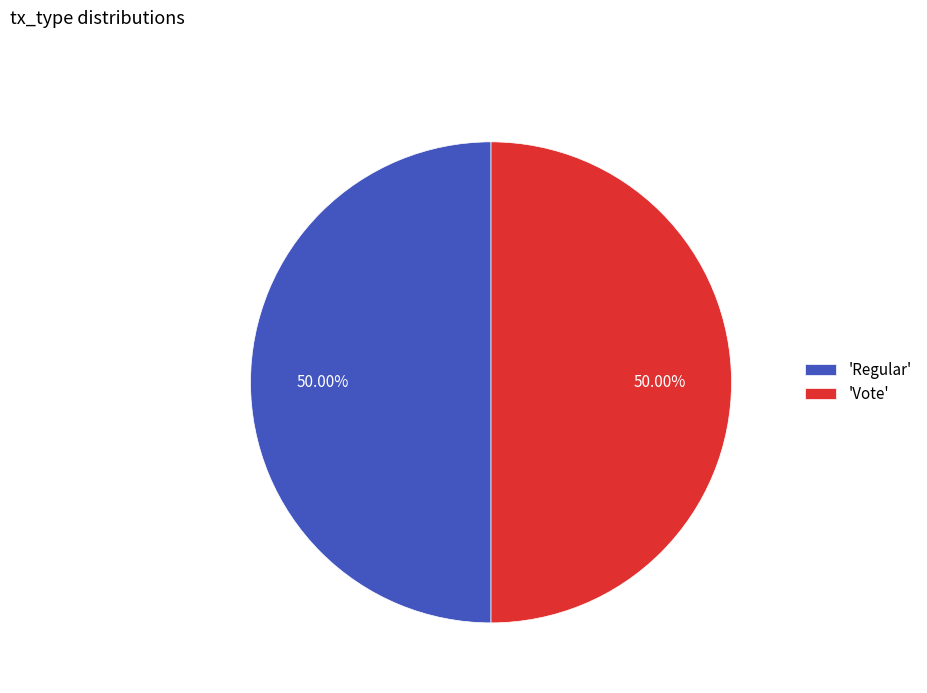

What is the ratio of the value at 'Regular' to the value at 'Vote'?

1.0